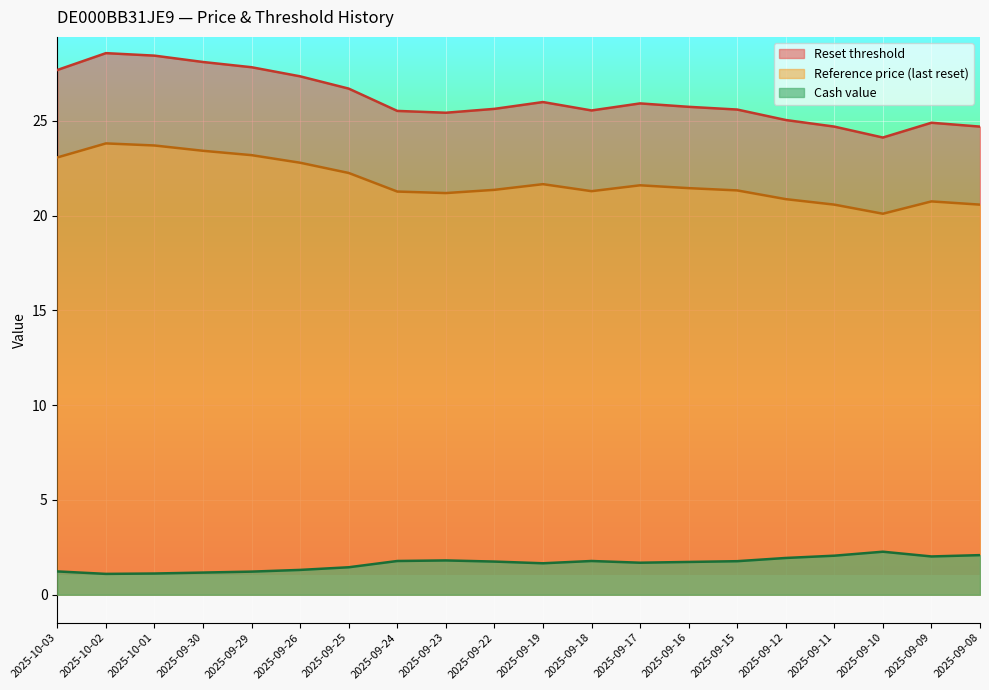

Reading left to right, what are all the values shown in this chart?

Reset threshold: 2025-10-03=27.7	2025-10-02=28.6	2025-10-01=28.4	2025-09-30=28.1	2025-09-29=27.8	2025-09-26=27.3	2025-09-25=26.7	2025-09-24=25.5	2025-09-23=25.4	2025-09-22=25.6	2025-09-19=26.0	2025-09-18=25.5	2025-09-17=25.9	2025-09-16=25.7	2025-09-15=25.6	2025-09-12=25.0	2025-09-11=24.7	2025-09-10=24.1	2025-09-09=24.9	2025-09-08=24.7
Reference price (last reset): 2025-10-03=23.1	2025-10-02=23.8	2025-10-01=23.7	2025-09-30=23.4	2025-09-29=23.2	2025-09-26=22.8	2025-09-25=22.2	2025-09-24=21.3	2025-09-23=21.2	2025-09-22=21.4	2025-09-19=21.7	2025-09-18=21.3	2025-09-17=21.6	2025-09-16=21.4	2025-09-15=21.3	2025-09-12=20.9	2025-09-11=20.6	2025-09-10=20.1	2025-09-09=20.8	2025-09-08=20.6
Cash value: 2025-10-03=1.2	2025-10-02=1.1	2025-10-01=1.1	2025-09-30=1.2	2025-09-29=1.2	2025-09-26=1.3	2025-09-25=1.4	2025-09-24=1.8	2025-09-23=1.8	2025-09-22=1.8	2025-09-19=1.7	2025-09-18=1.8	2025-09-17=1.7	2025-09-16=1.7	2025-09-15=1.8	2025-09-12=1.9	2025-09-11=2.1	2025-09-10=2.3	2025-09-09=2.0	2025-09-08=2.1